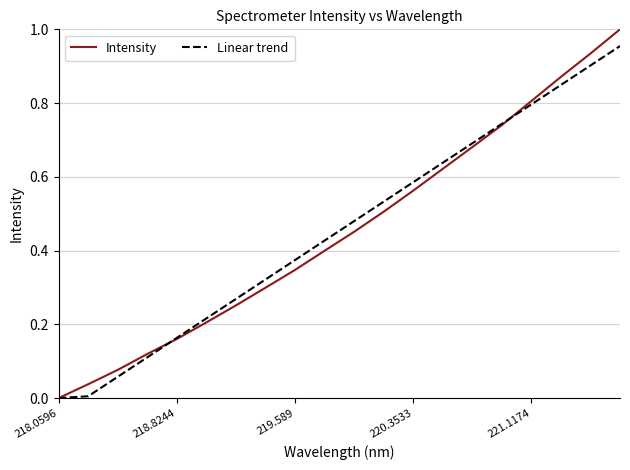

List the series in order of their peak value, lowest first.

Linear trend, Intensity